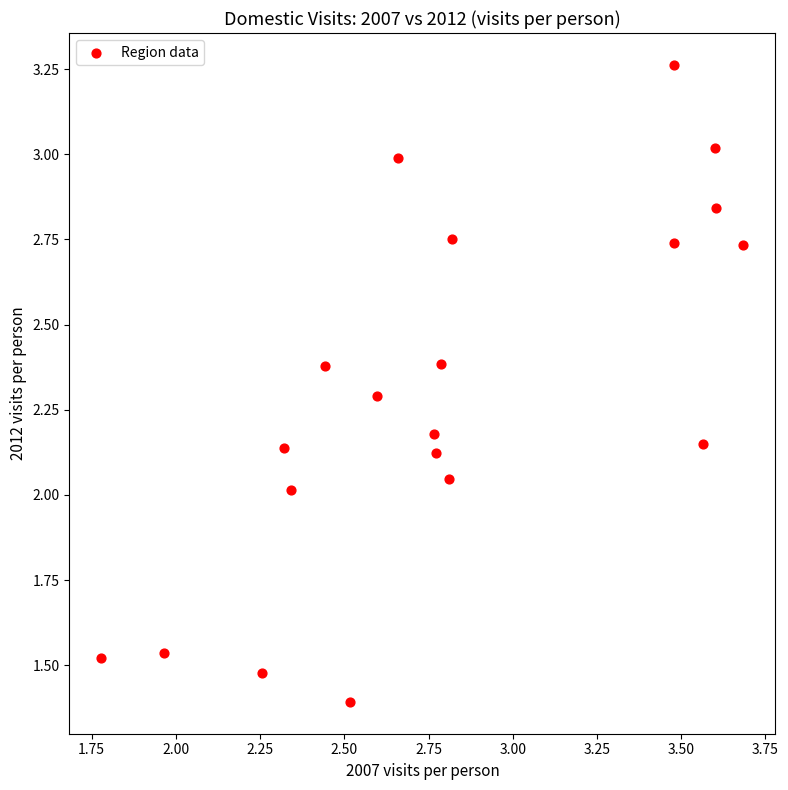

What is the range of Y values (max minus min)?

1.9